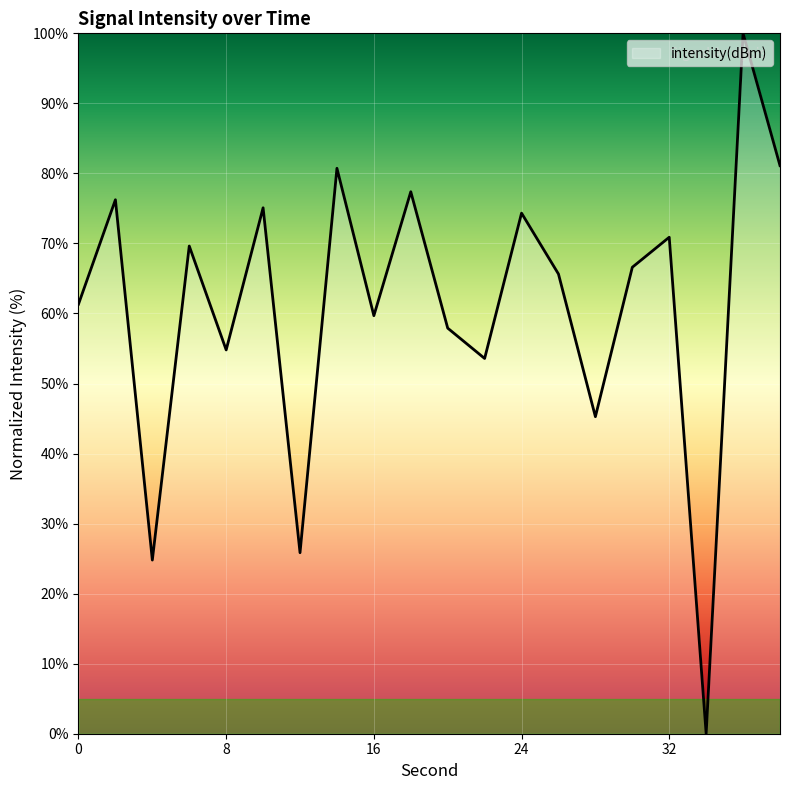

What is the maximum value shown in the chart?

100.0